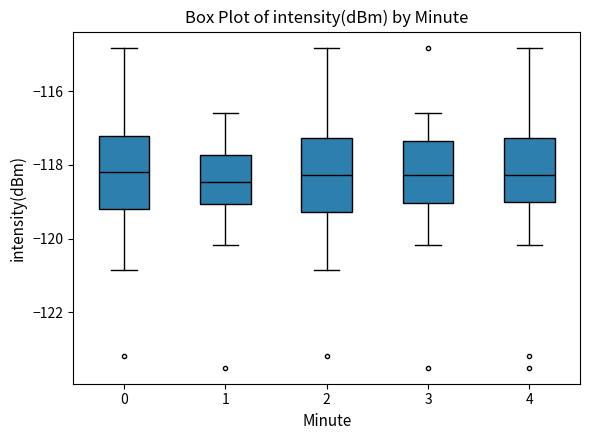

Reading left to right, transcribe this box plot: for each box, give where its median line is, the range the box spans, and where its two whiskers end, as read against the y-axis. The values are not printed on the chart, so give them approximately, as read against the axis.

0: median -118.2, box -119.2 to -117.2, whiskers -120.8 to -114.8
1: median -118.4, box -119.0 to -117.8, whiskers -120.2 to -116.6
2: median -118.2, box -119.2 to -117.2, whiskers -120.8 to -114.8
3: median -118.2, box -119.0 to -117.4, whiskers -120.2 to -116.6
4: median -118.2, box -119.0 to -117.2, whiskers -120.2 to -114.8